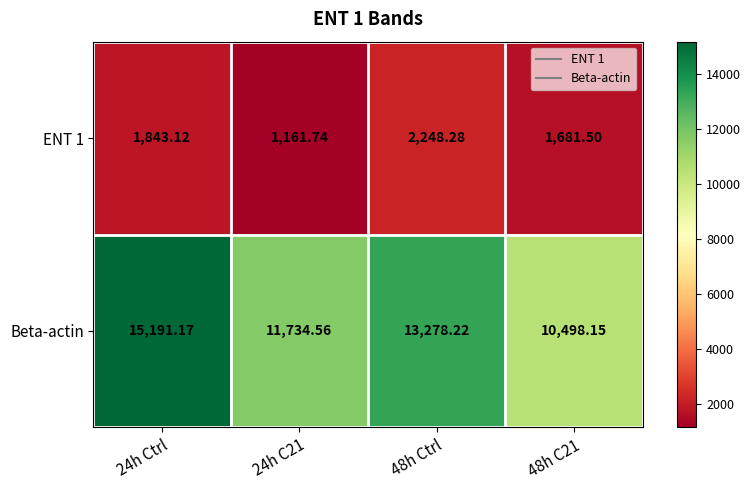

Which series has the largest range (max minus min)?

Beta-actin